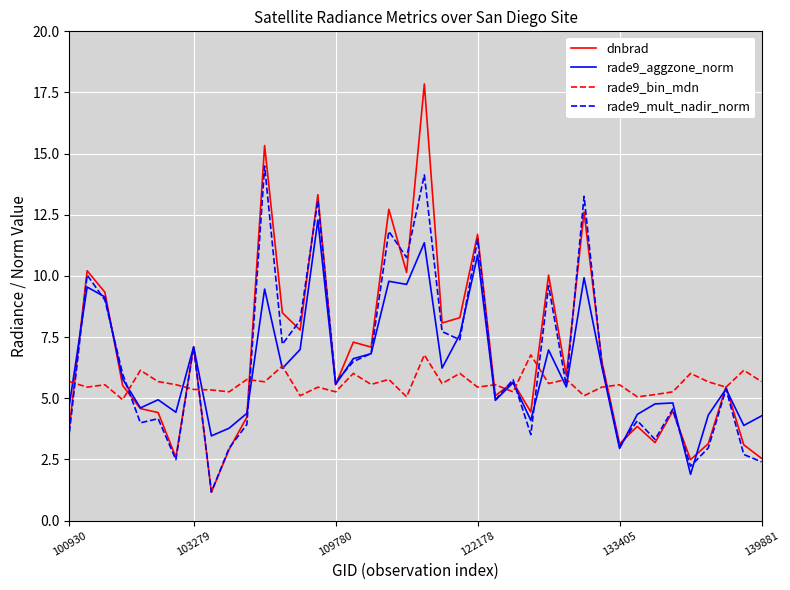

List the series in order of their peak value, highest first.

dnbrad, rade9_mult_nadir_norm, rade9_aggzone_norm, rade9_bin_mdn